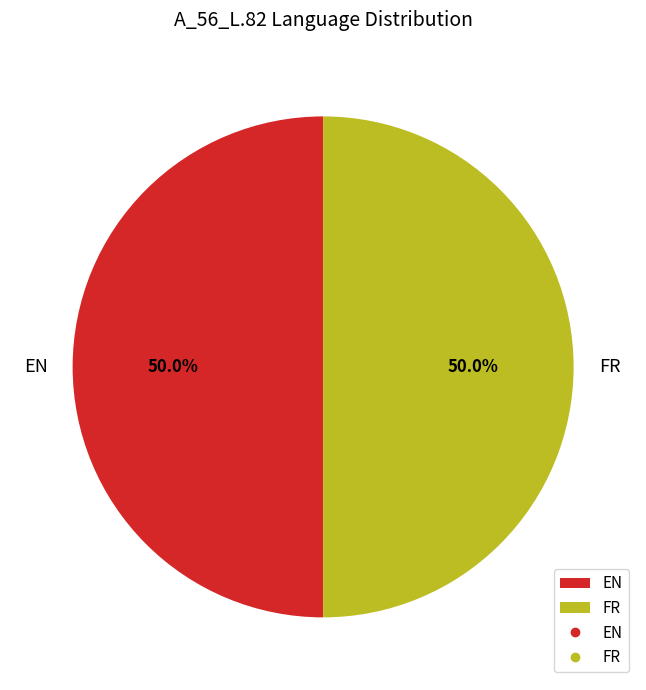

What is the ratio of the value at EN to the value at FR?

1.0